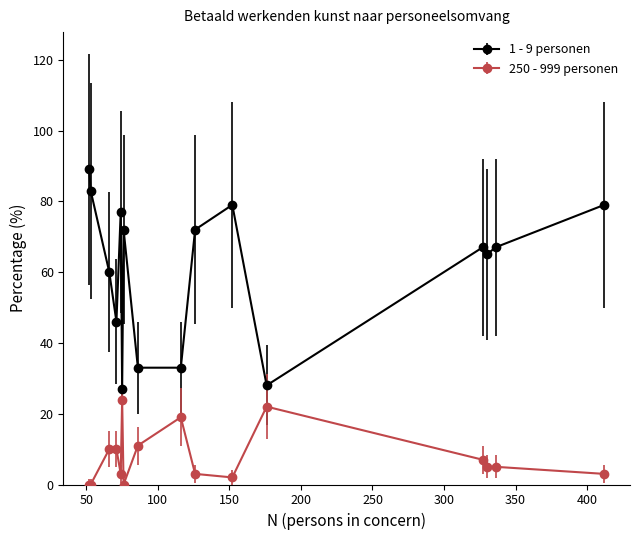

Which series has the largest total across all categories?

1 - 9 personen